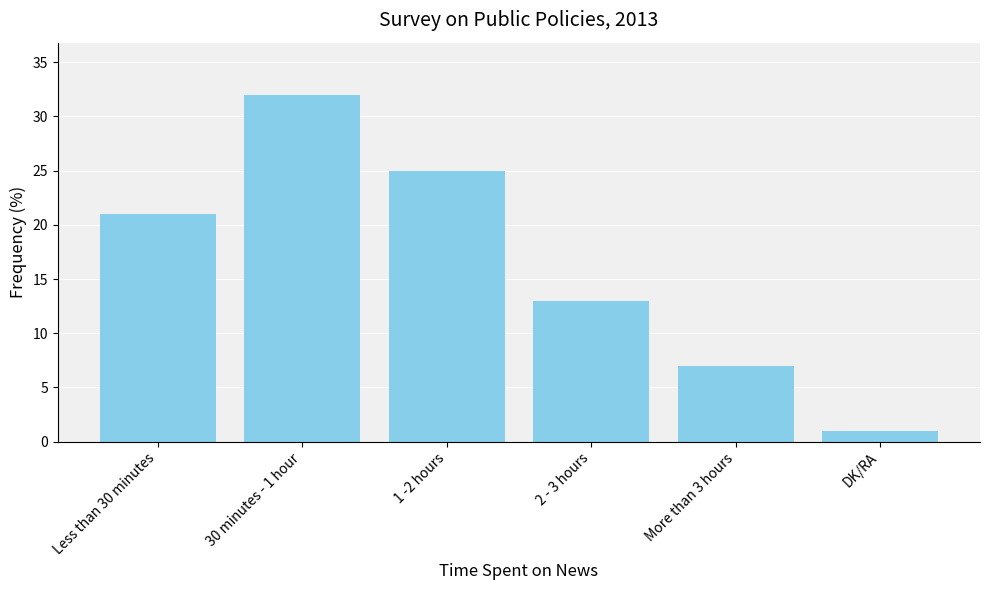

What is the maximum value shown in the chart?

32